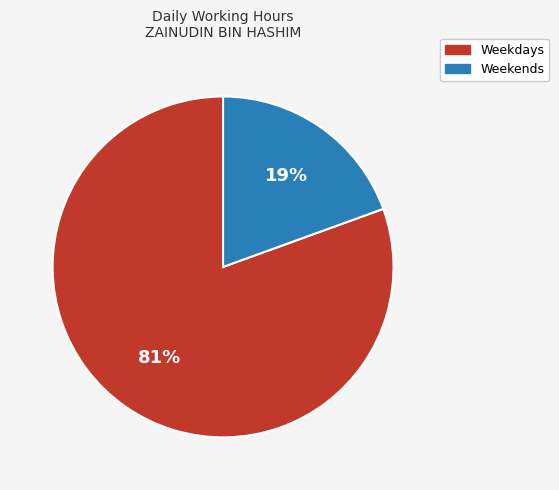

Is the sum of Weekends and Weekdays greater than half?

Yes